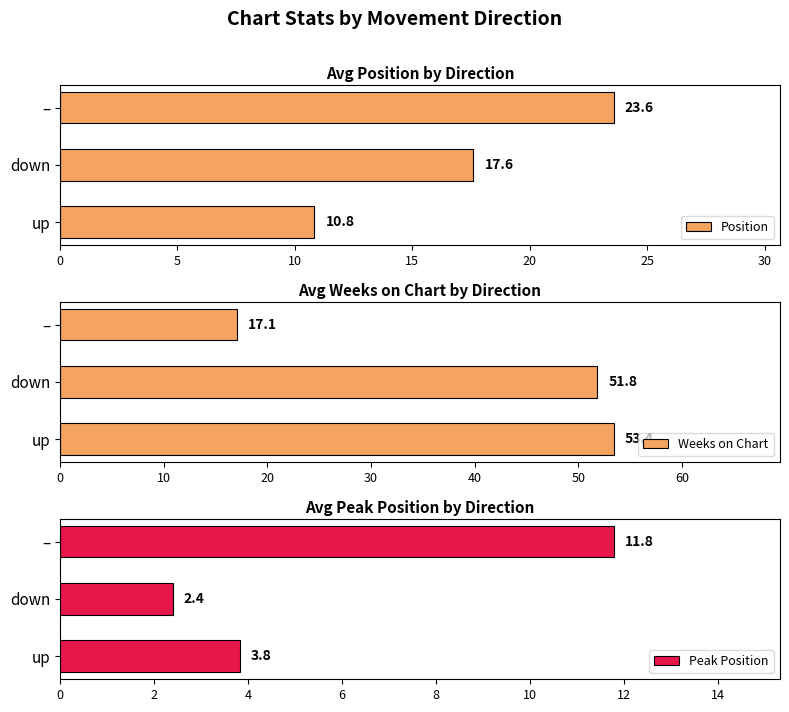

What is the difference between the maximum and minimum values in the Position series?

12.7